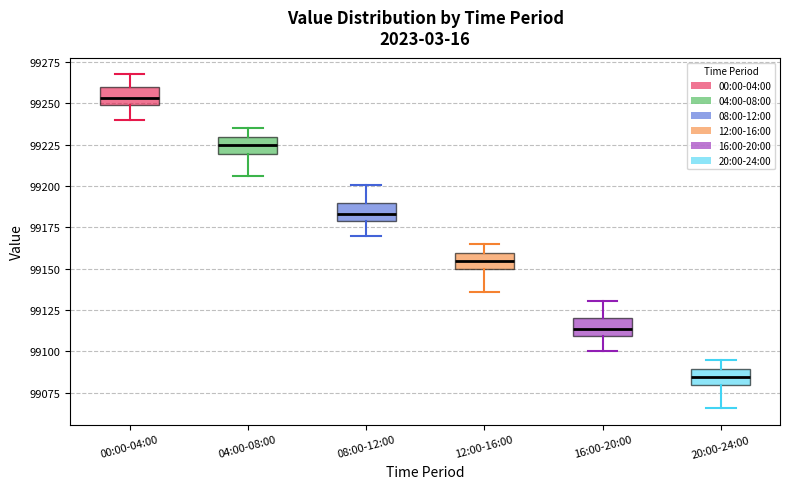

Reading left to right, read every box against the y-axis: the position of its median line, the range the box covers, and the ends of its whiskers. The values are not printed on the chart, so give them approximately, as read against the axis.

00:00-04:00: median 99255, box 99250 to 99260, whiskers 99240 to 99270
04:00-08:00: median 99225, box 99220 to 99230, whiskers 99205 to 99235
08:00-12:00: median 99185, box 99180 to 99190, whiskers 99170 to 99200
12:00-16:00: median 99155, box 99150 to 99160, whiskers 99135 to 99165
16:00-20:00: median 99115, box 99110 to 99120, whiskers 99100 to 99130
20:00-24:00: median 99085, box 99080 to 99090, whiskers 99065 to 99095